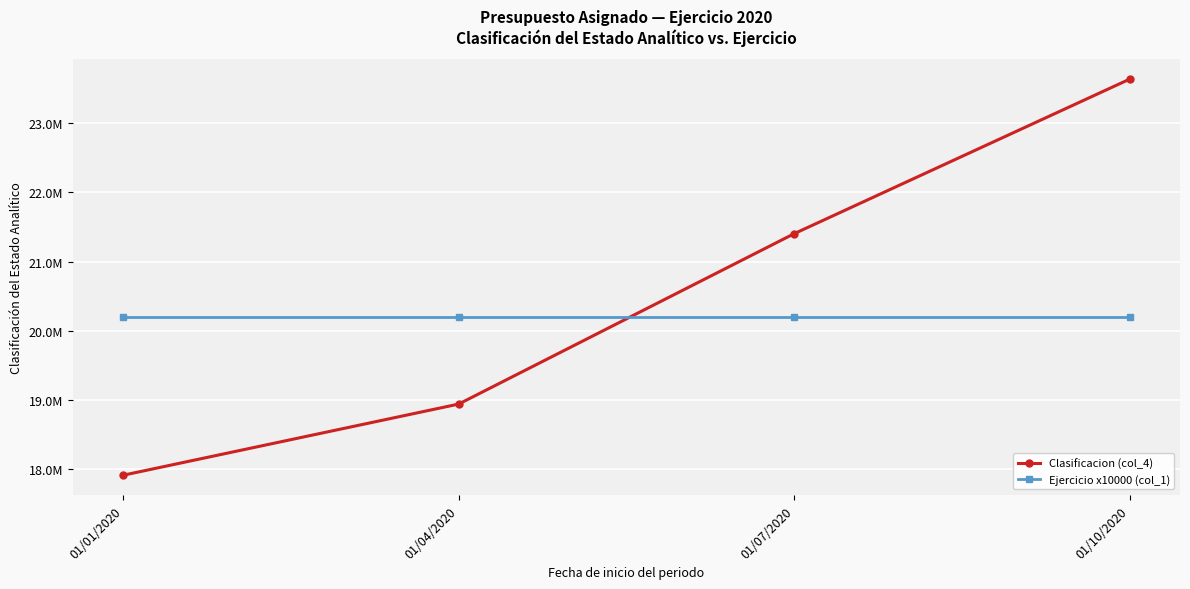

True or false: Ejercicio x10000 (col_1) has more than 1 points higher than both neighbors.

False